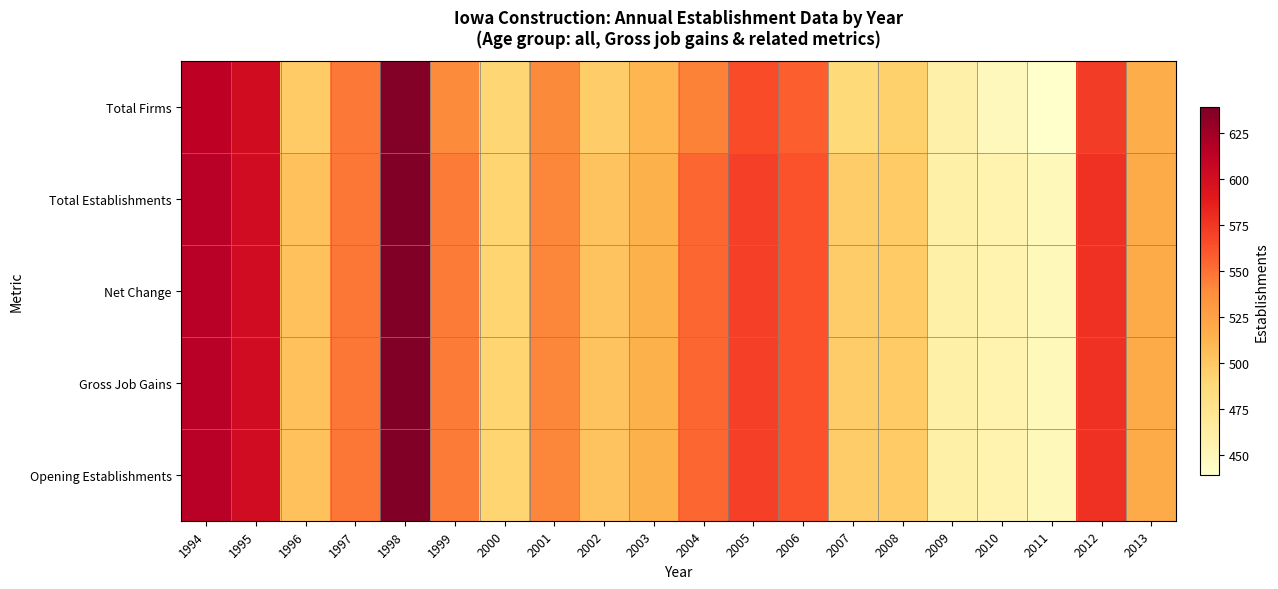

How many distinct data groups are displayed?

5